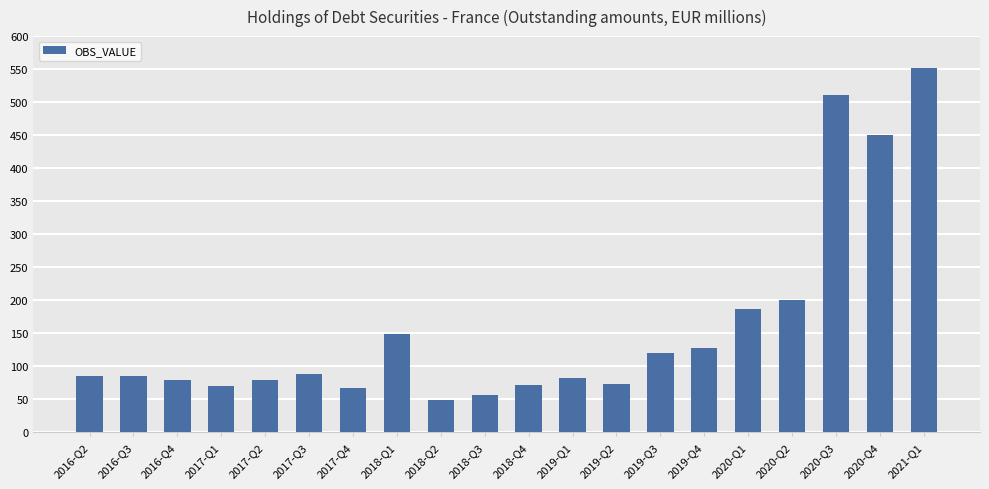

The value at 2016-Q3 is 85. True or false?

True